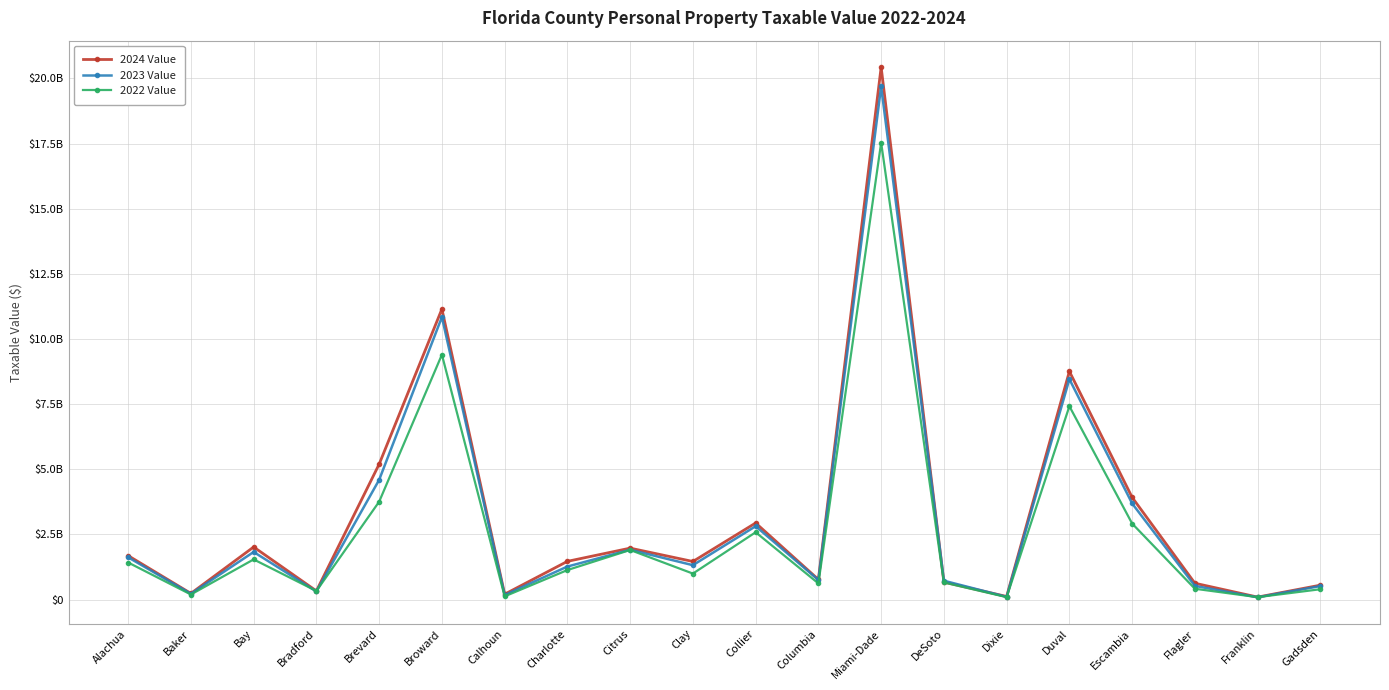

Reading left to right, extract all data points from this chart.

2024 Value: Alachua=1686298992	Baker=236948172	Bay=2018927693	Bradford=332221091	Brevard=5198085308	Broward=11150999863	Calhoun=207389214	Charlotte=1468053467	Citrus=1975297620	Clay=1463042618	Collier=2939967632	Columbia=771693621	Miami-Dade=20434329538	DeSoto=672480383	Dixie=118980930	Duval=8758766541	Escambia=3923096949	Flagler=628528152	Franklin=96352127	Gadsden=554197107
2023 Value: Alachua=1621767238	Baker=223561384	Bay=1828182850	Bradford=313058810	Brevard=4596477169	Broward=10842428209	Calhoun=175190513	Charlotte=1268828426	Citrus=1912862260	Clay=1321140930	Collier=2816324499	Columbia=753228767	Miami-Dade=19700565858	DeSoto=725047763	Dixie=105034922	Duval=8461332909	Escambia=3689451217	Flagler=525154439	Franklin=89300517	Gadsden=520340176
2022 Value: Alachua=1423729817	Baker=195938289	Bay=1542499658	Bradford=330918548	Brevard=3757910704	Broward=9399734412	Calhoun=124587679	Charlotte=1134271919	Citrus=1904303364	Clay=998795624	Collier=2584725346	Columbia=622183426	Miami-Dade=17538731062	DeSoto=657461518	Dixie=94662965	Duval=7421177282	Escambia=2918434630	Flagler=416538648	Franklin=93561557	Gadsden=398597922